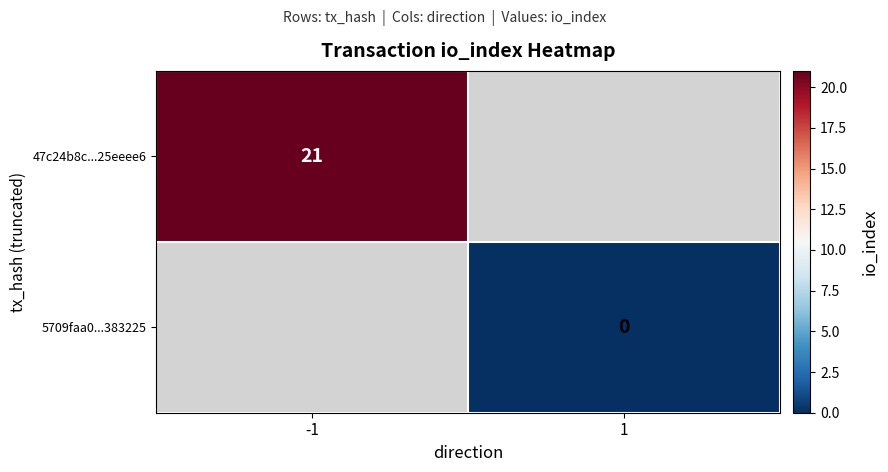

True or false: 47c24b8c...25eeee6 has a value of 21 at -1.

True